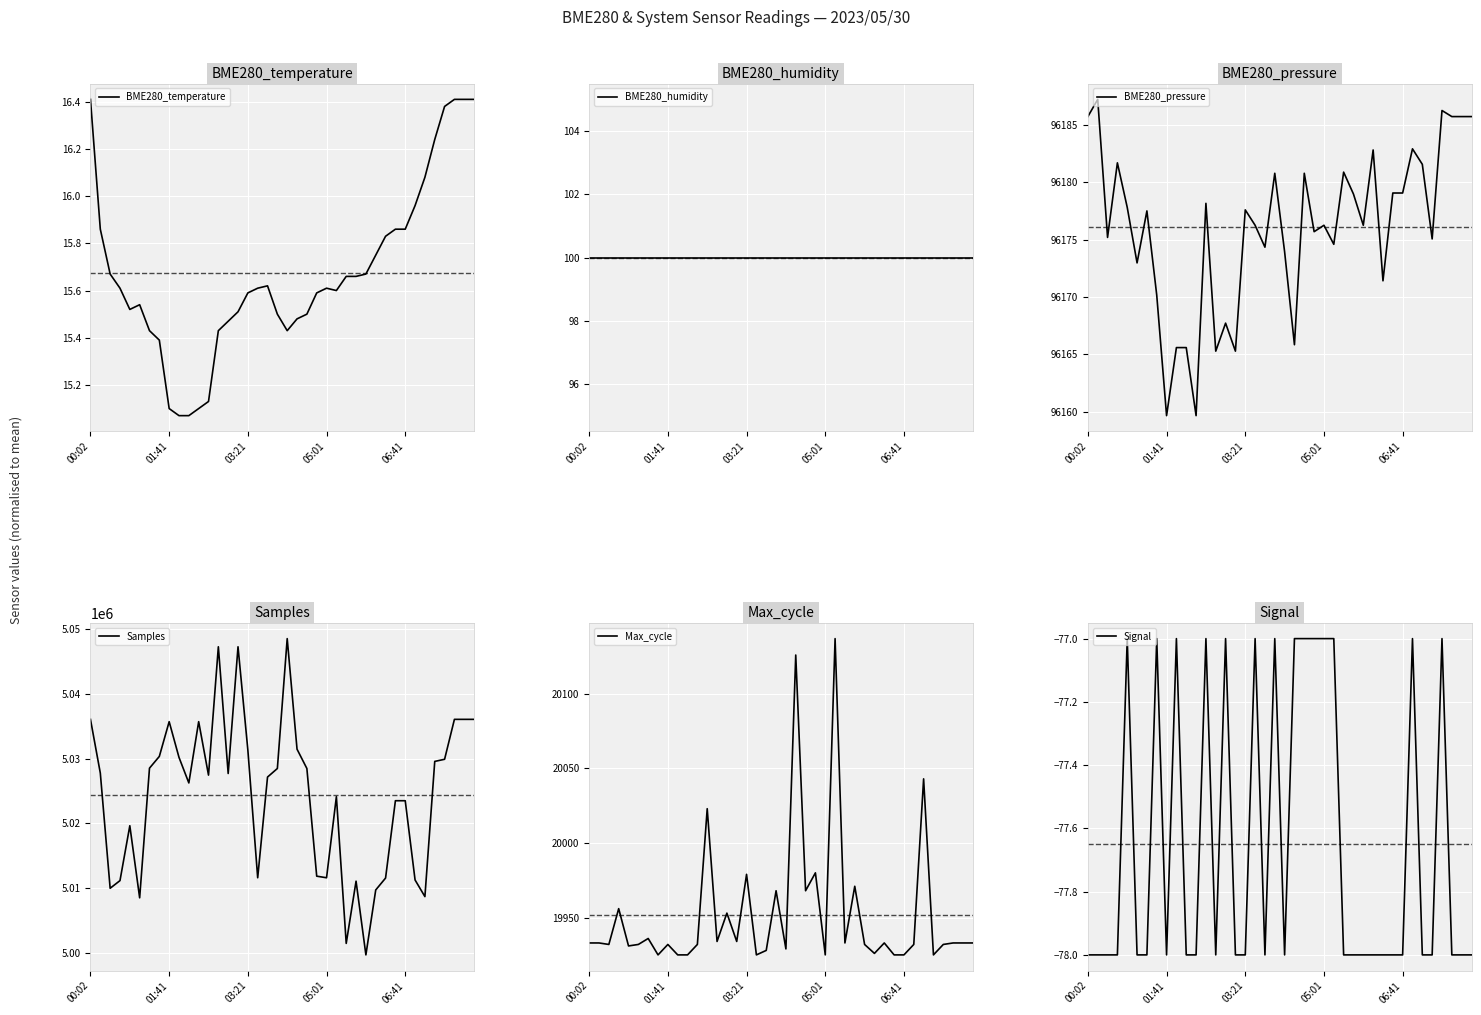

At which label does BME280_pressure first exceed 96177?

00:02